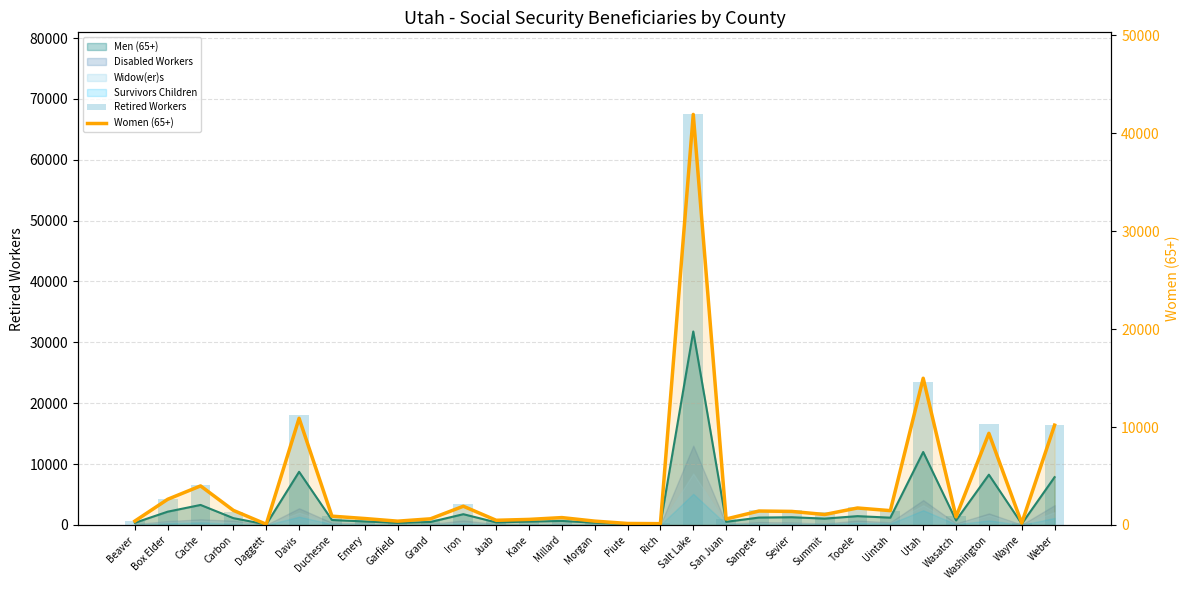

What is the label of the 18th bar from the left?

Salt Lake